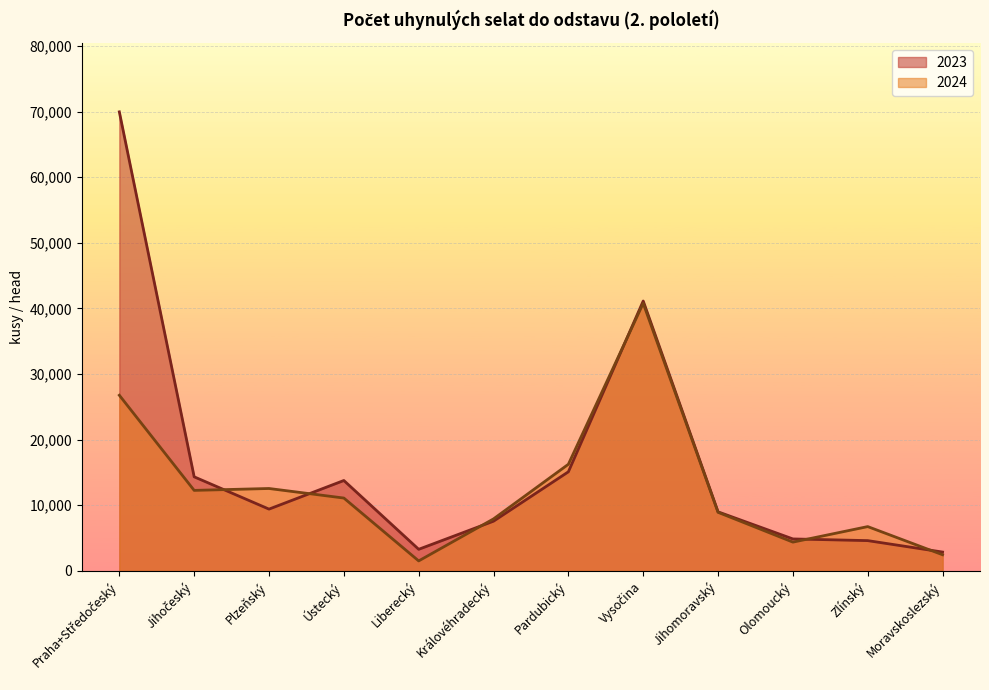

Count the number of data series in this chart.

2